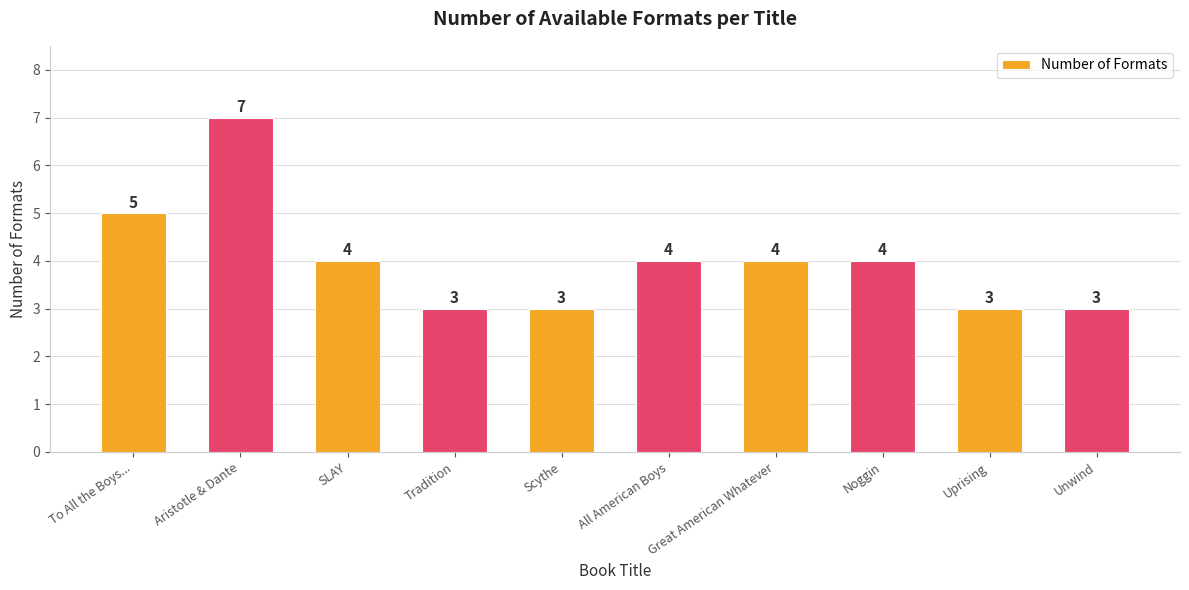

What is the sum of the values at Scythe and To All the Boys...?

8